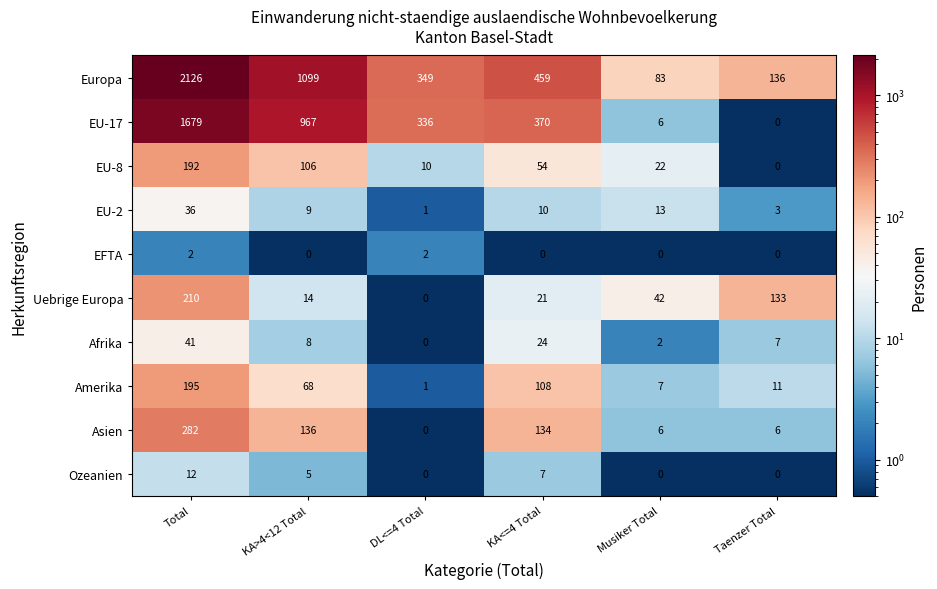

What is the total value across all series at Taenzer Total?

296